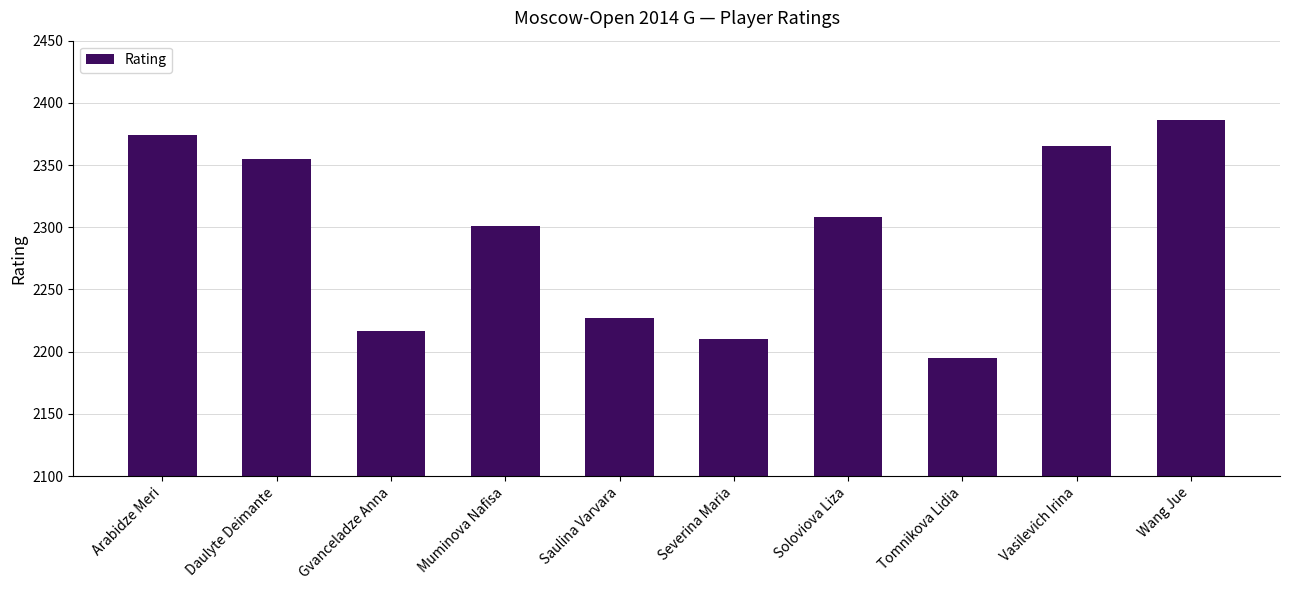

What is the value of the 8th bar from the left?

2195